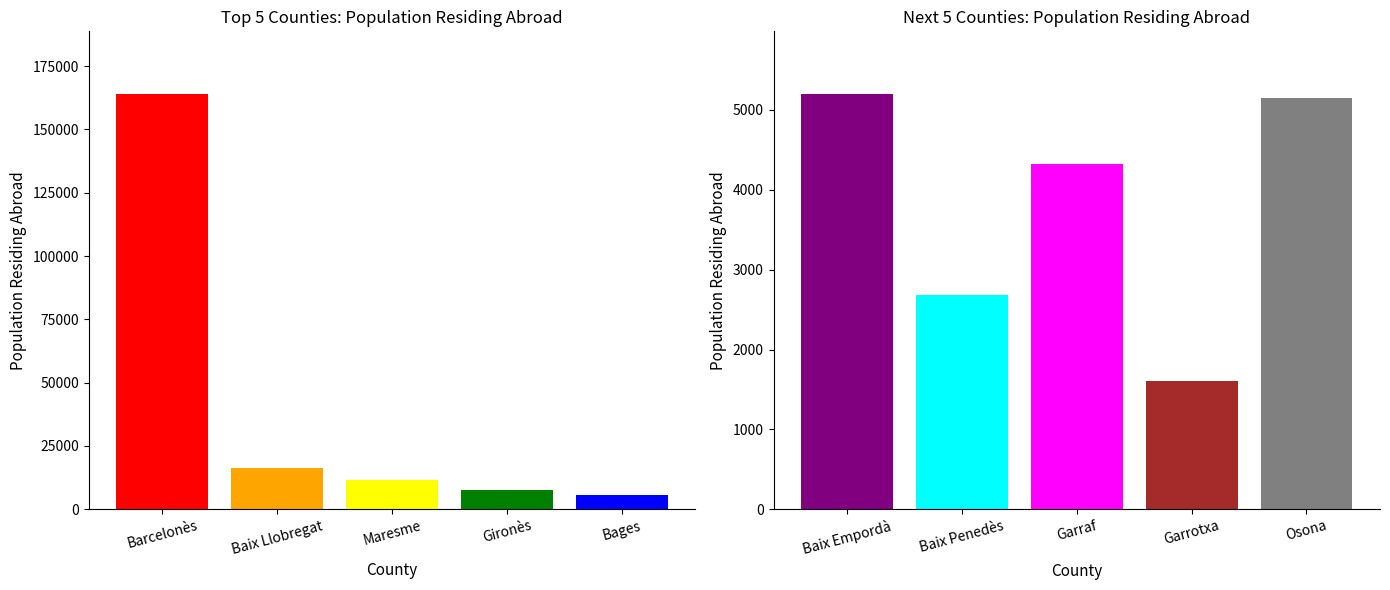

What is the maximum value shown in the chart?

164119